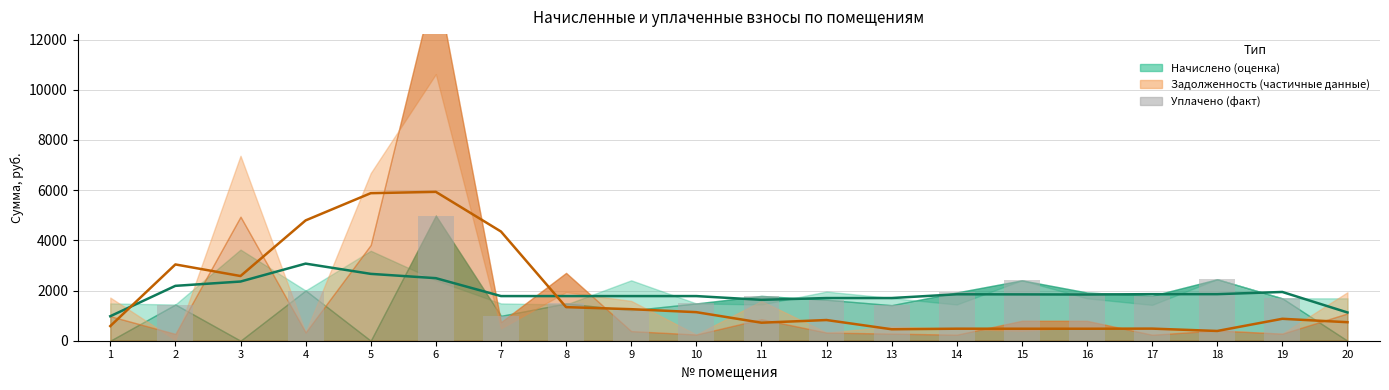

Which has a higher value, 12 or 14?

14